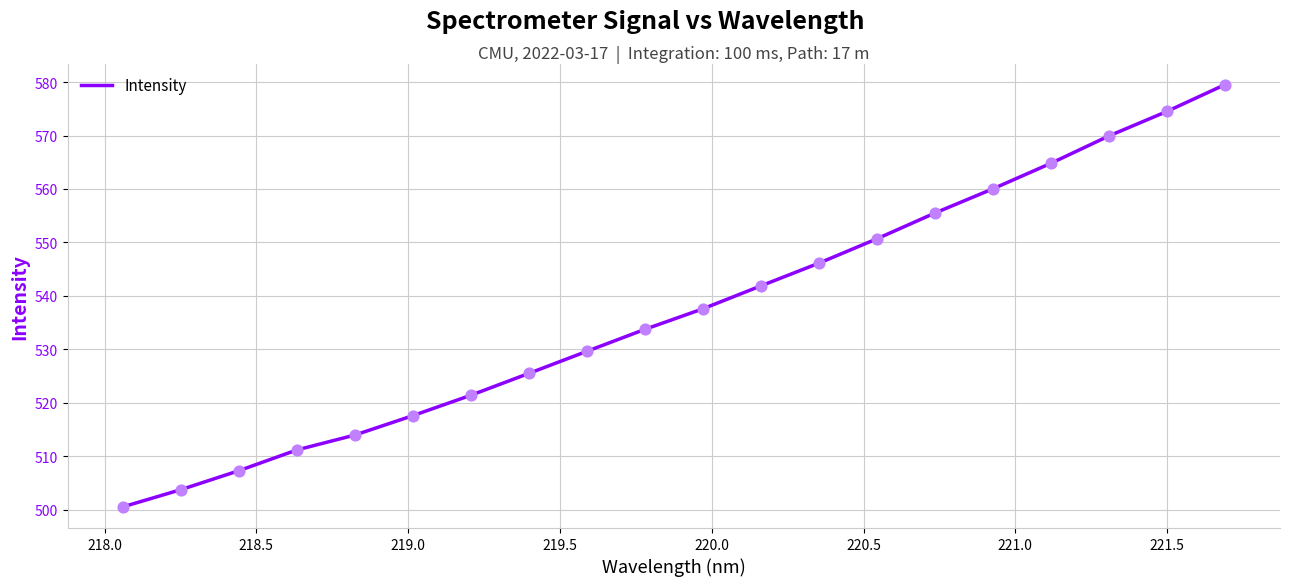

What is the difference between the maximum and minimum values?

79.0